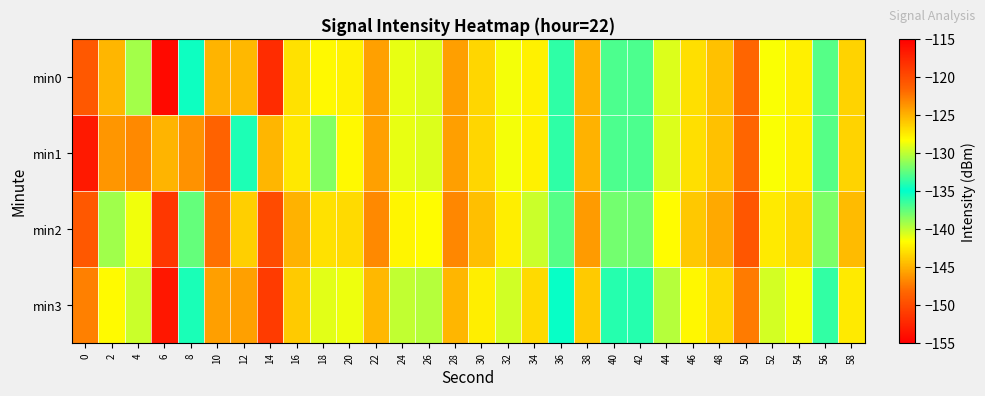

Between 48 and 56, which series saw the biggest shift?

min0